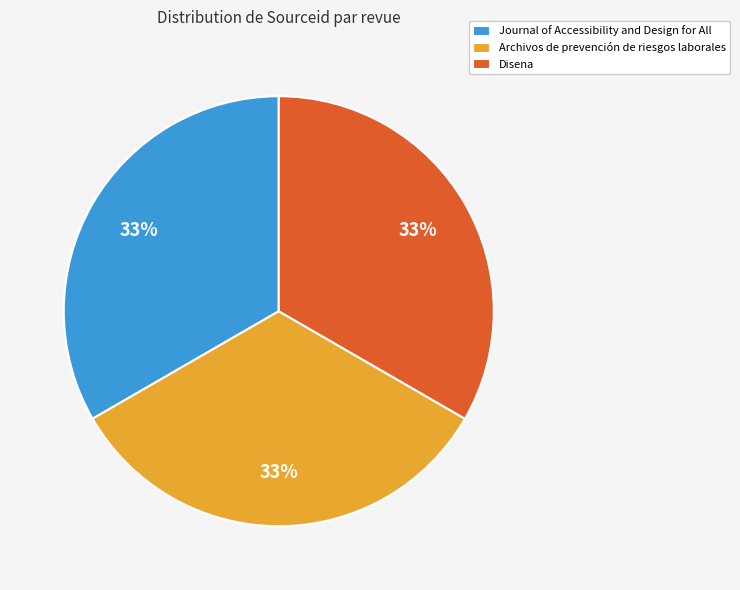

To the nearest percent, what percentage of the pie is Disena?

33%